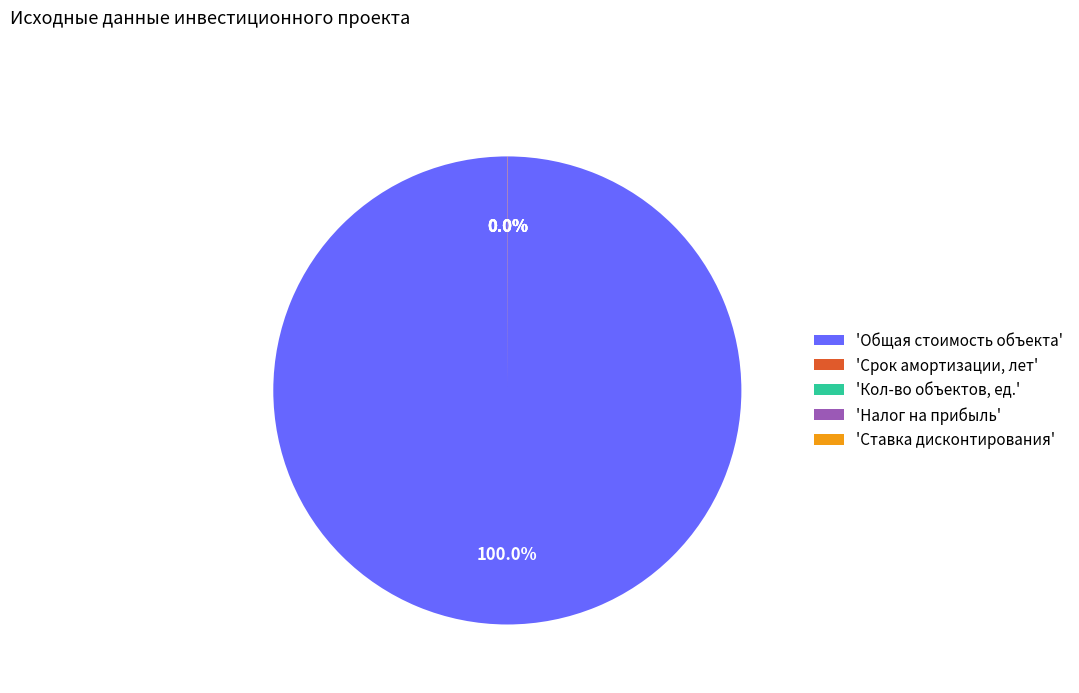

Does any single category account for the majority?

Yes